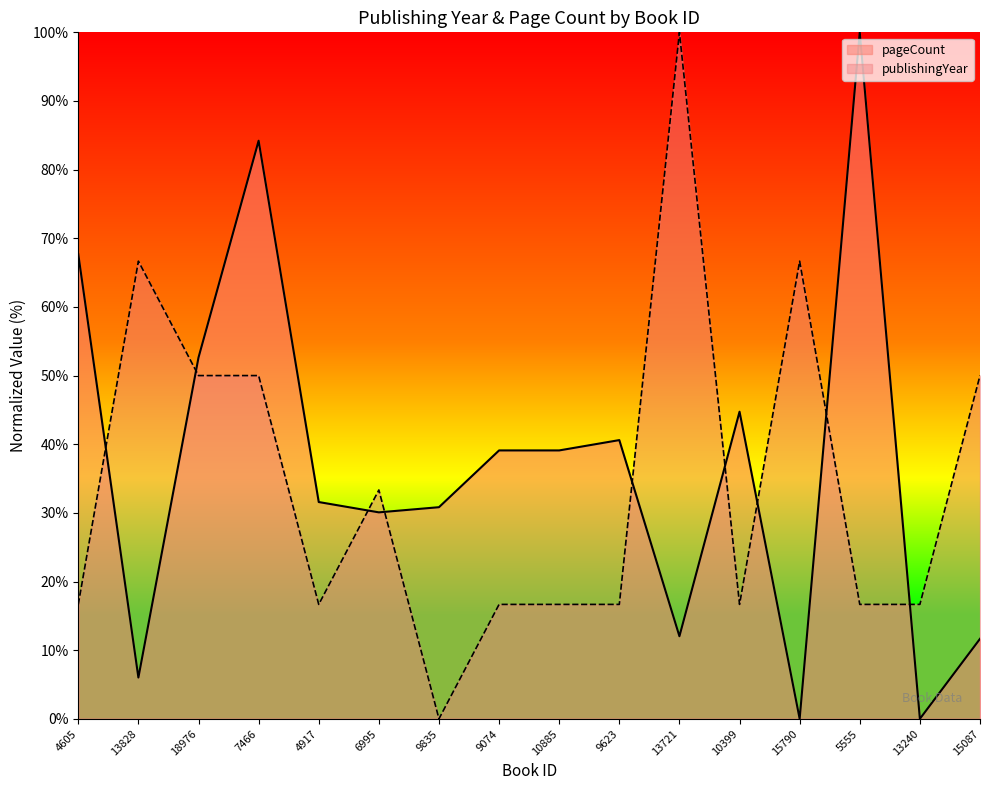

Which series has the largest range (max minus min)?

pageCount